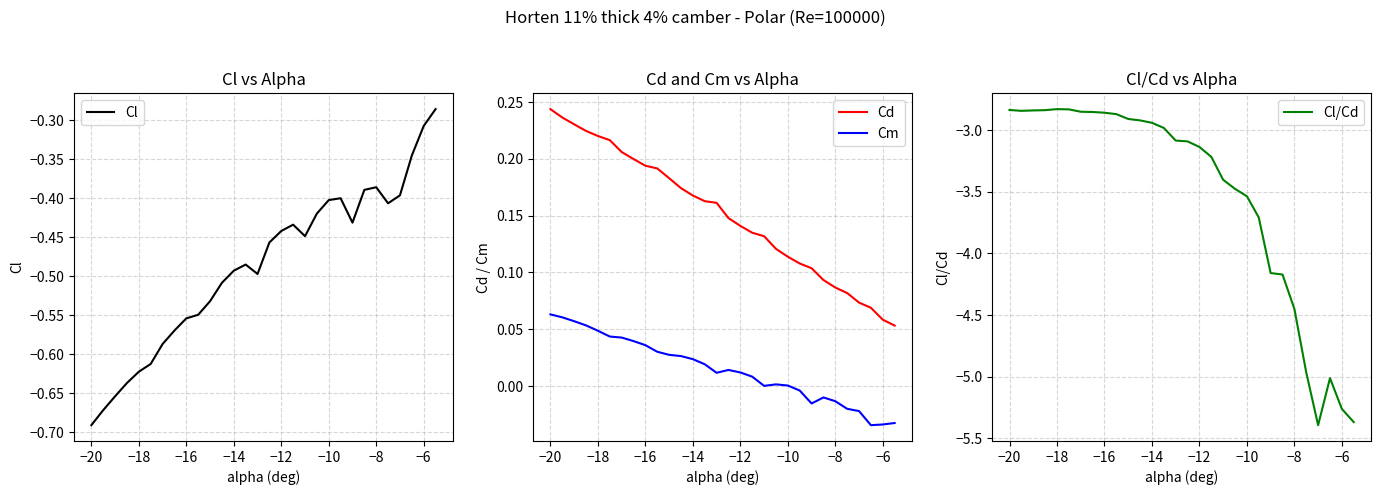

How many values in the Cm series exceed 0?

21